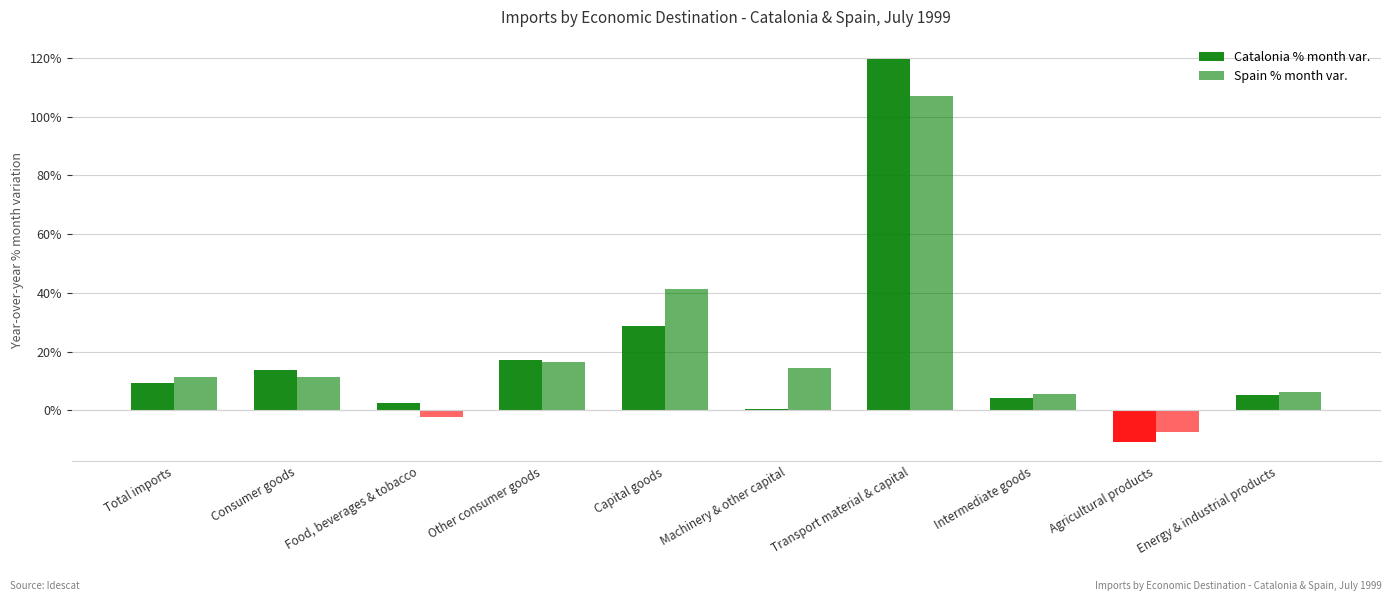

How many groups of bars are there?

10